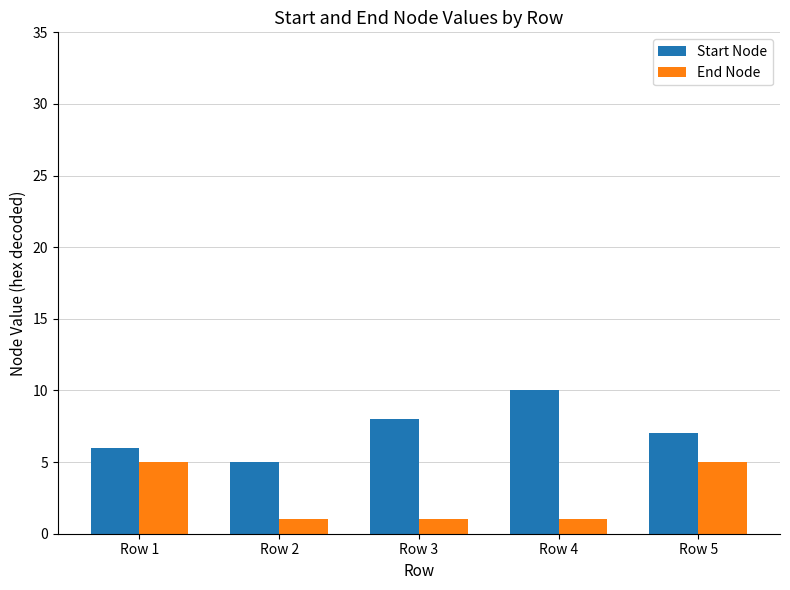

Reading left to right, transcribe all the data shown in this chart.

Start Node: 6	5	8	10	7
End Node: 5	1	1	1	5